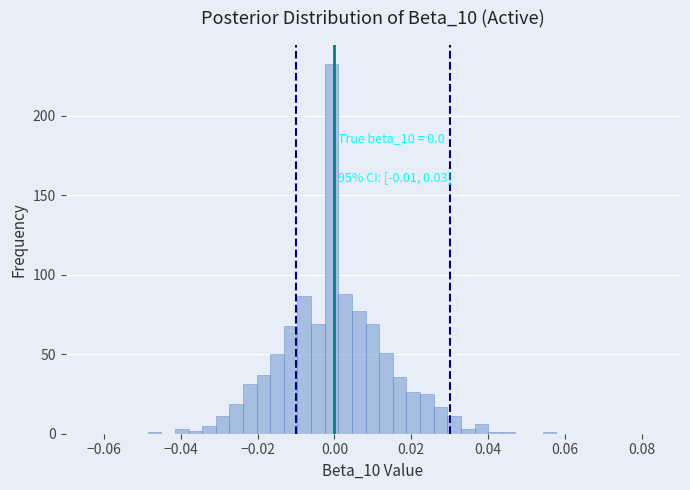

Around what value on the x-axis is the tallest bar? Give the approximate position of its centre, as read against the axis.

0.000